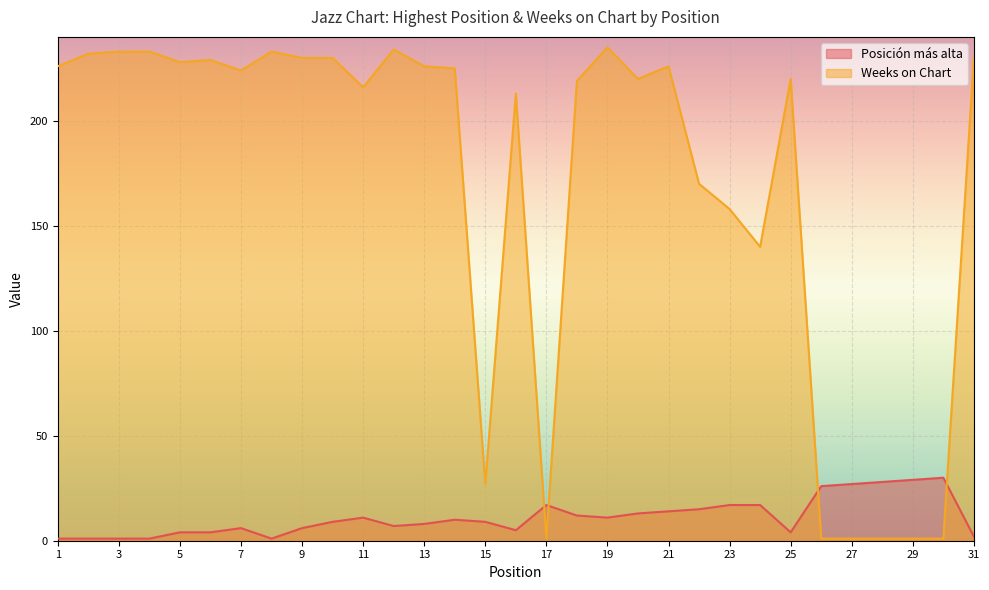

Where do Posición más alta and Weeks on Chart first cross each other?

16 and 17